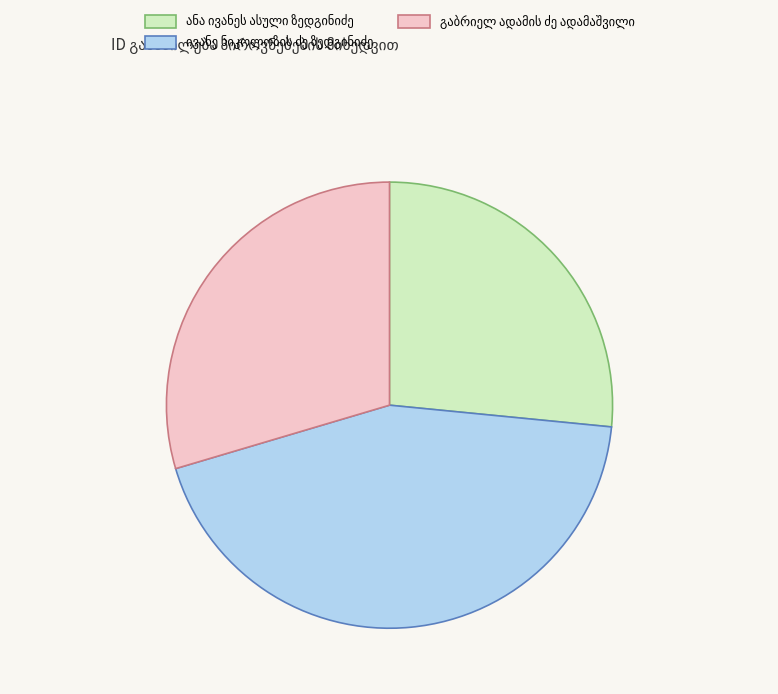

Is there any slice that represents more than half of the pie?

No